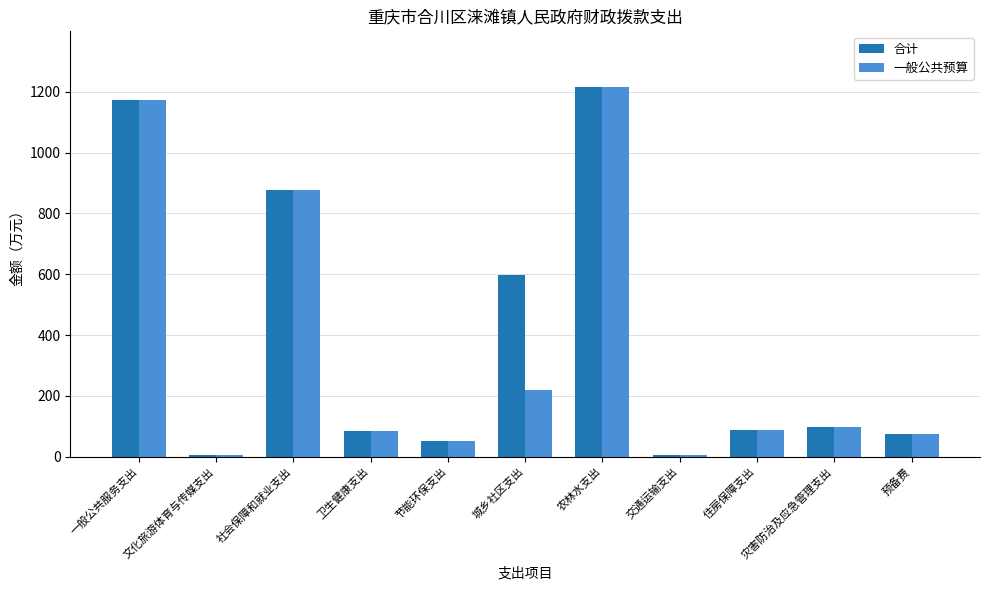

At which category is the sum across all series the highest?

农林水支出